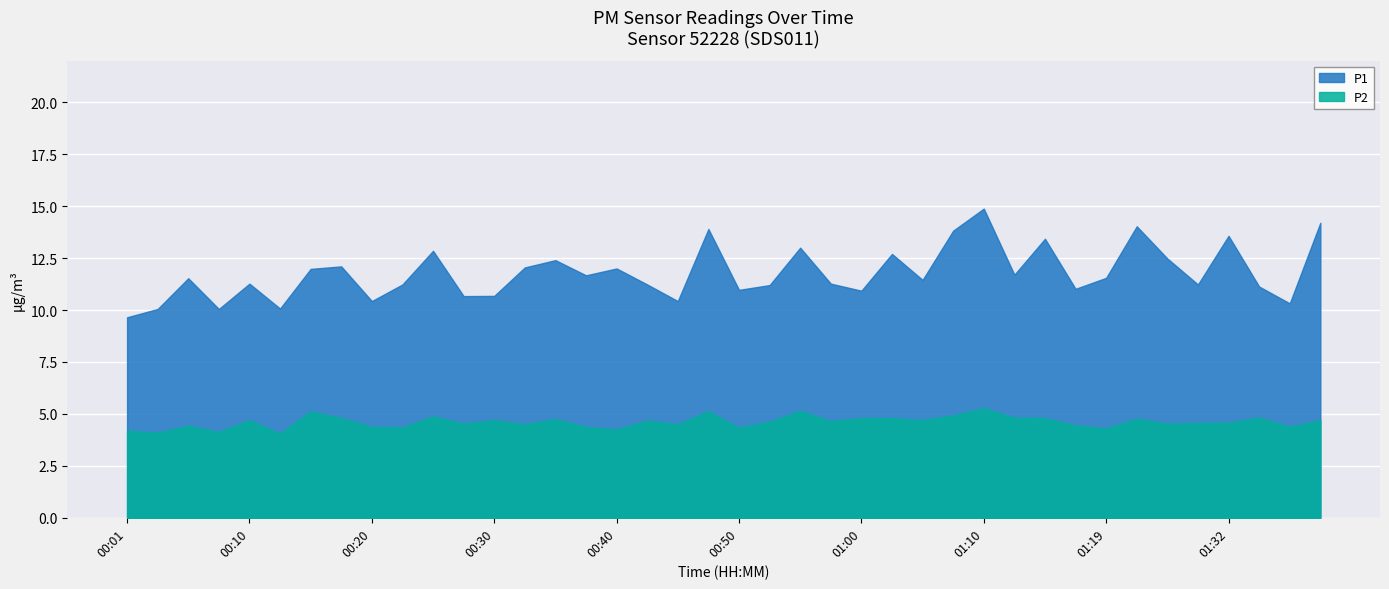

Reading left to right, extract all data points from this chart.

P1: 00:01=9.7	00:03=10.1	00:06=11.5	00:08=10.1	00:10=11.3	00:13=10.1	00:15=12.0	00:18=12.1	00:20=10.4	00:23=11.2	00:25=12.8	00:27=10.7	00:30=10.7	00:32=12.1	00:35=12.4	00:37=11.7	00:40=12.0	00:42=11.2	00:45=10.4	00:47=13.9	00:50=11.0	00:52=11.2	00:55=13.0	00:57=11.3	01:00=10.9	01:02=12.7	01:05=11.4	01:07=13.8	01:10=14.9	01:12=11.7	01:15=13.4	01:17=11.0	01:19=11.6	01:24=14.0	01:27=12.5	01:29=11.2	01:32=13.6	01:34=11.1	01:37=10.3	01:39=14.2
P2: 00:01=4.2	00:03=4.1	00:06=4.4	00:08=4.1	00:10=4.7	00:13=4.0	00:15=5.1	00:18=4.8	00:20=4.4	00:23=4.3	00:25=4.9	00:27=4.5	00:30=4.7	00:32=4.5	00:35=4.8	00:37=4.4	00:40=4.2	00:42=4.7	00:45=4.5	00:47=5.1	00:50=4.3	00:52=4.6	00:55=5.2	00:57=4.7	01:00=4.8	01:02=4.8	01:05=4.7	01:07=4.9	01:10=5.3	01:12=4.8	01:15=4.8	01:17=4.5	01:19=4.3	01:24=4.8	01:27=4.5	01:29=4.6	01:32=4.6	01:34=4.8	01:37=4.4	01:39=4.7